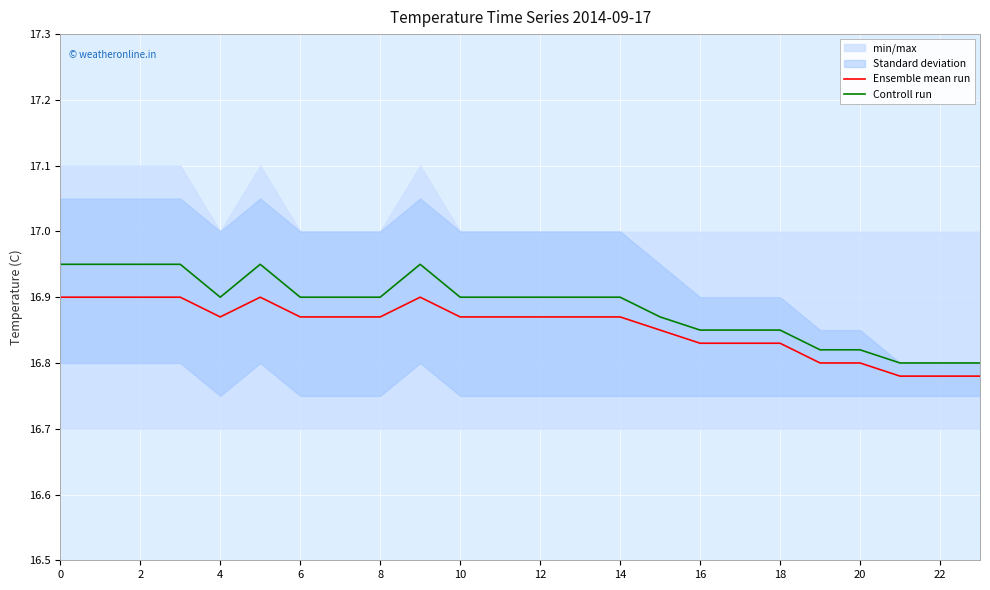

What is the highest value of the Ensemble mean run series?

16.9